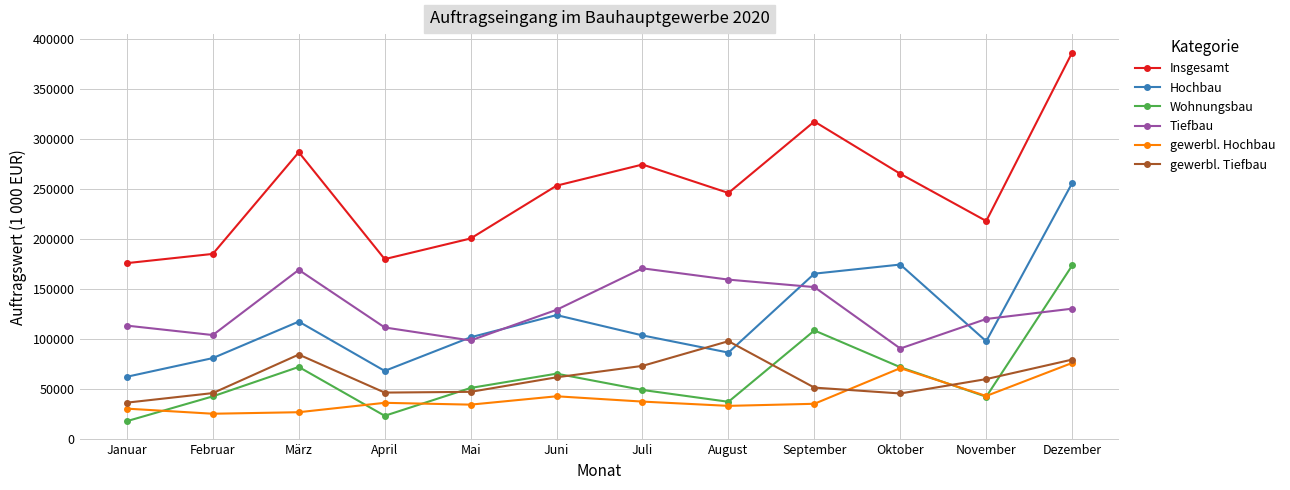

How many distinct data groups are displayed?

6